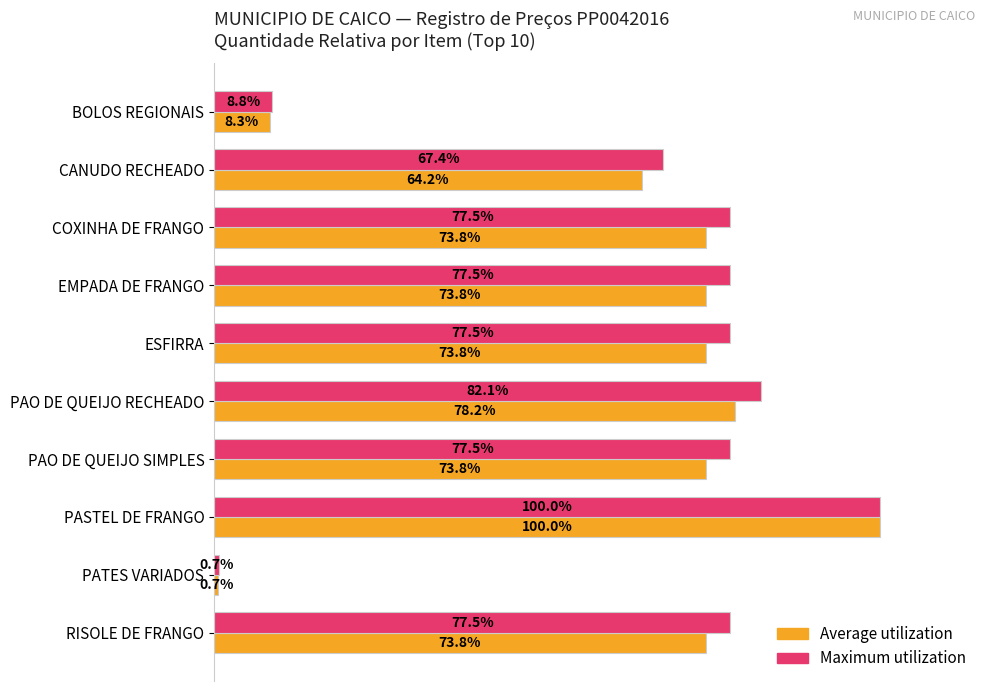

Which label corresponds to the smallest value in the chart?

PATES VARIADOS